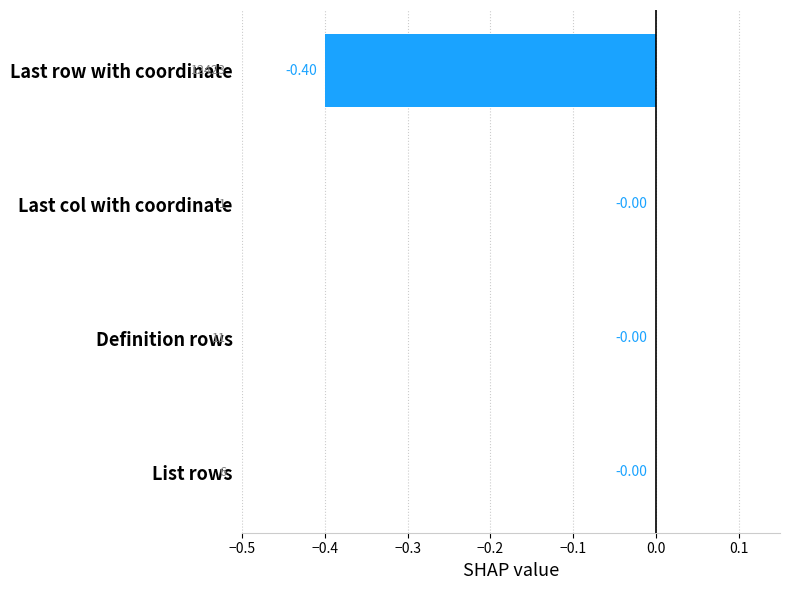

Which has a higher value, Last row with coordinate or Last col with coordinate?

Last col with coordinate